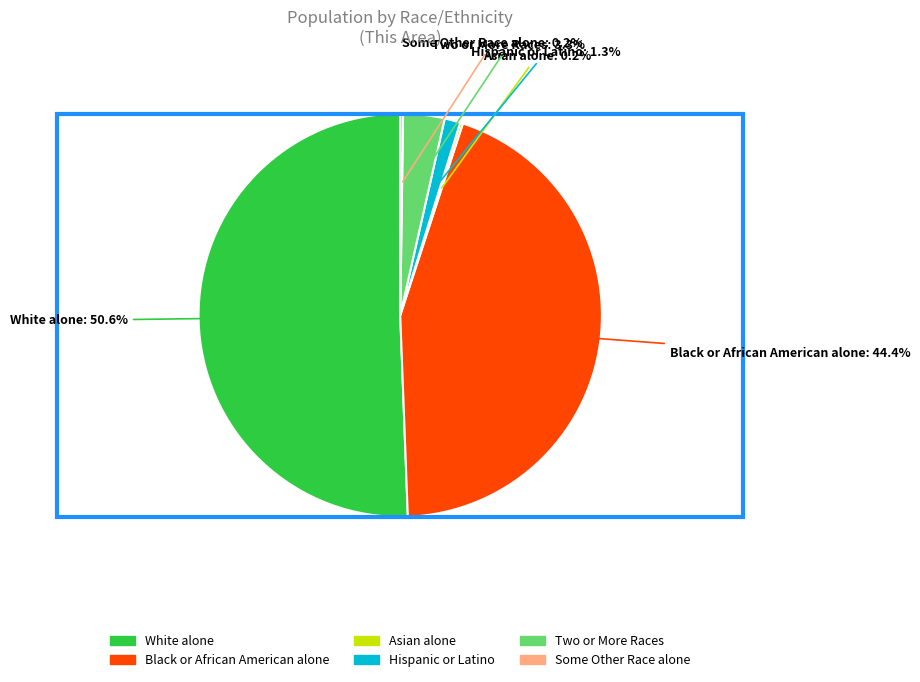

What percentage is the Black or African American alone slice, to the nearest percent?

44%